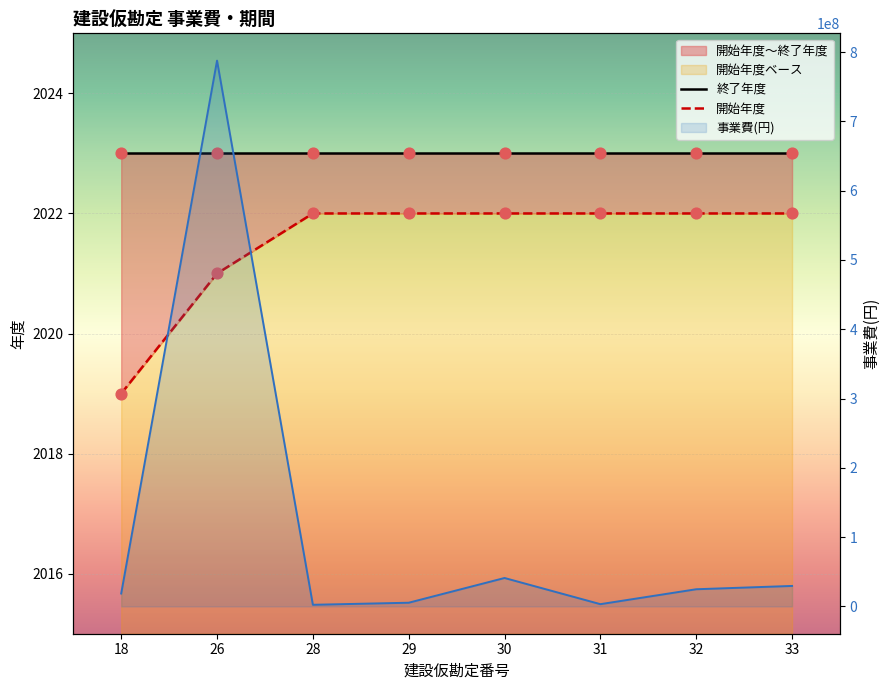

What is the total value across all series at 30?

4045